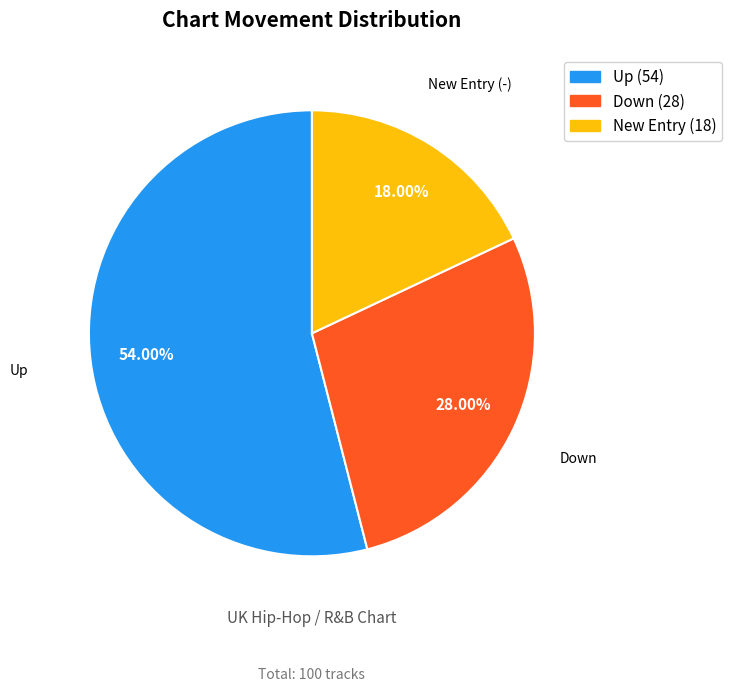

Is there any slice that represents more than half of the pie?

Yes